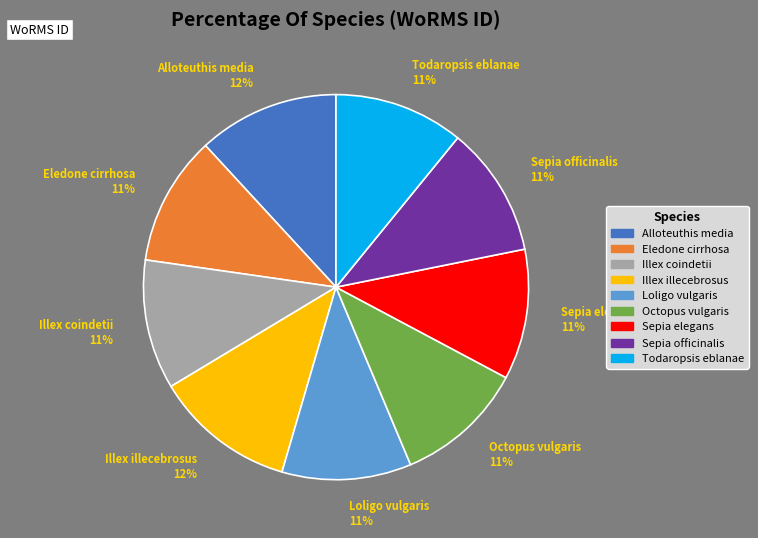

Does Alloteuthis media account for over 50% of the chart?

No